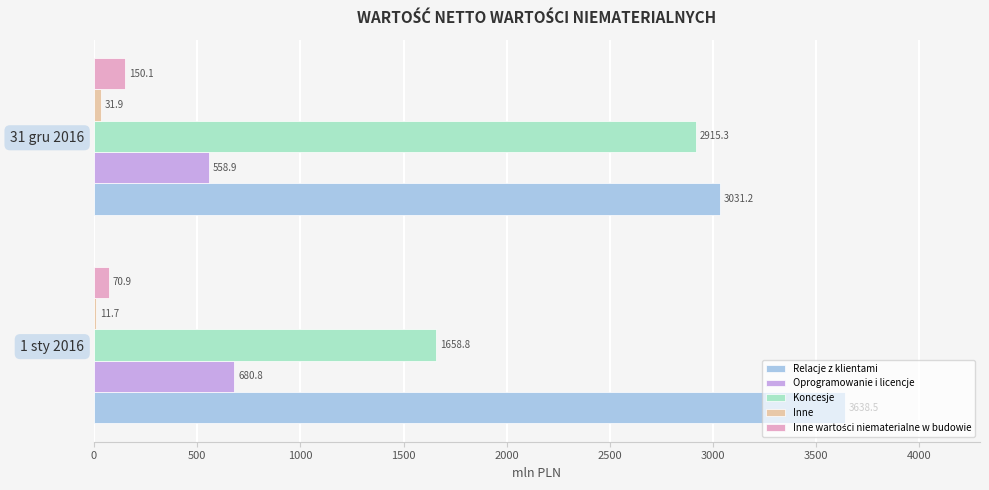

Which series has the widest spread of values?

Koncesje